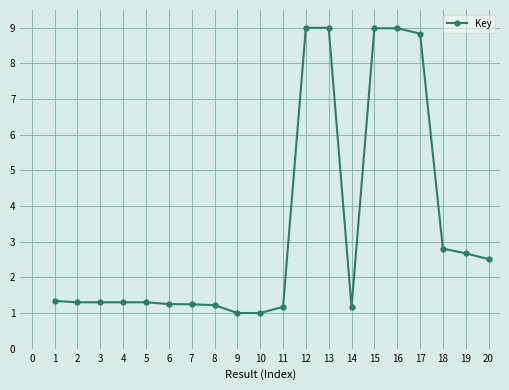

What is the average value?

3.4